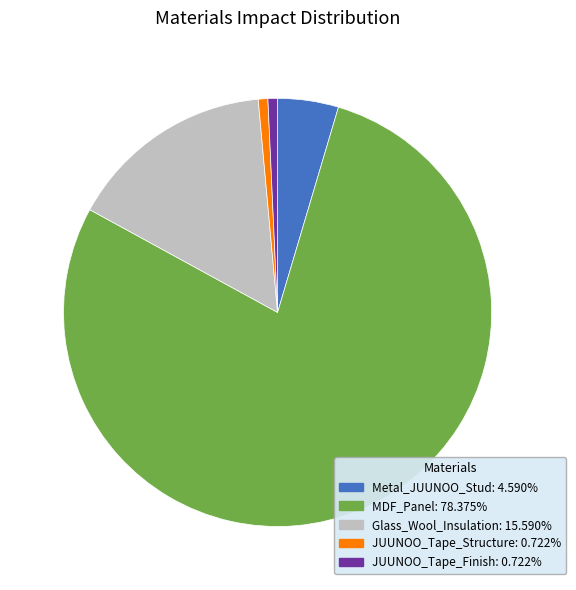

Between JUUNOO_Tape_Finish and Metal_JUUNOO_Stud, which is larger?

Metal_JUUNOO_Stud